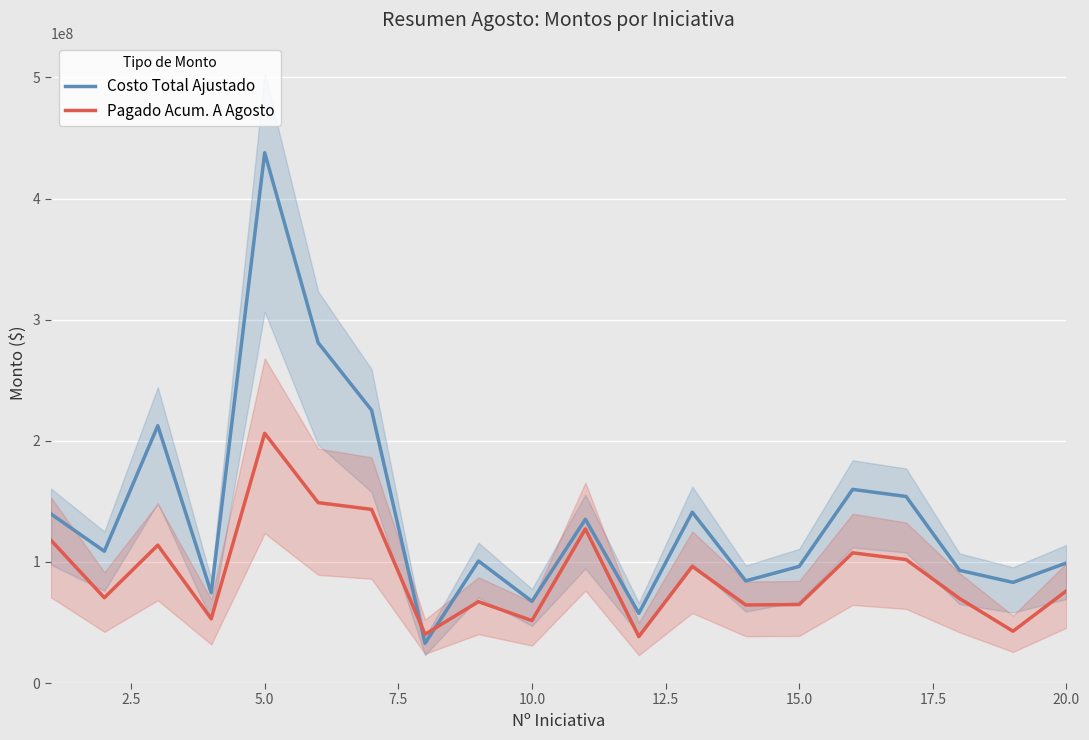

Does the chart display data point markers on the line(s)?

No